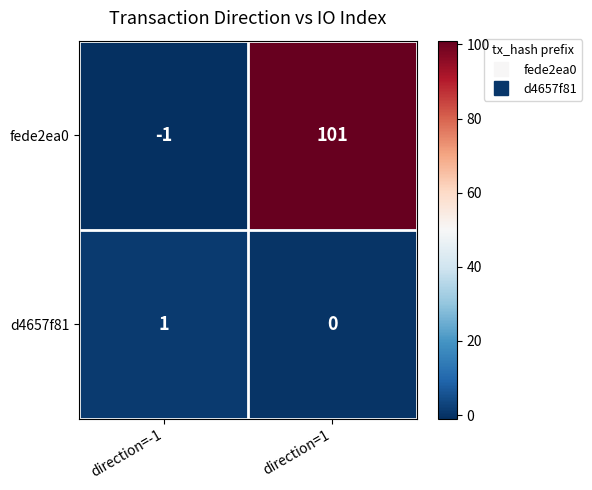

Rank the series at direction=1 from lowest to highest value.

d4657f81, fede2ea0